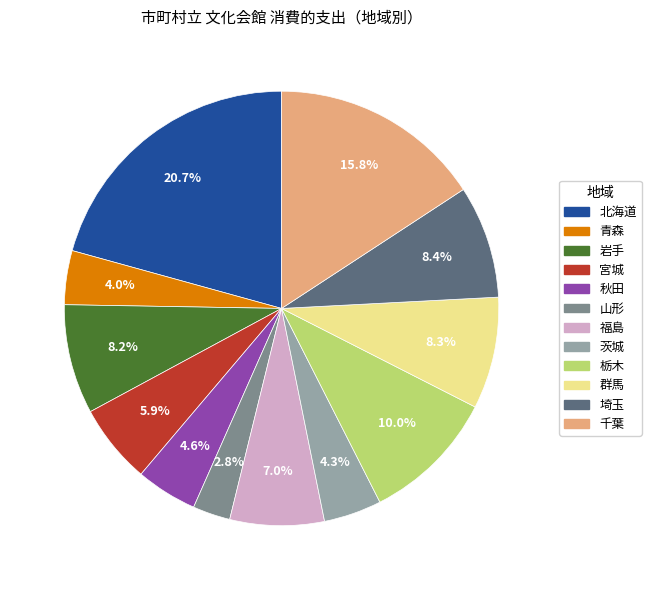

Is 栃木 the majority of the pie?

No